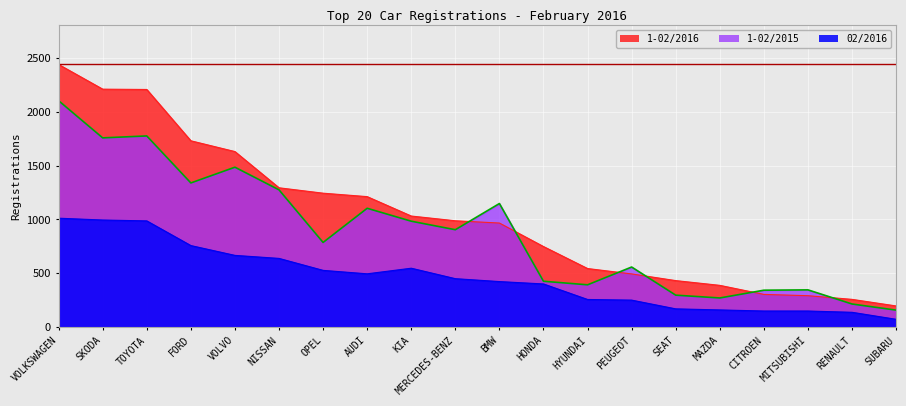

Is it true that 1-02/2015 equals 1757 at SKODA?

True